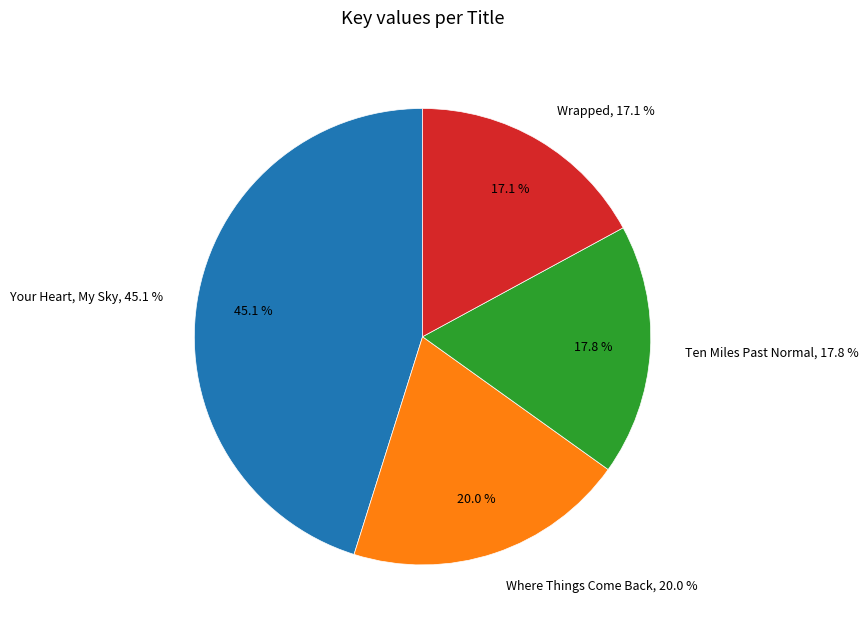

What is the change in value from Your Heart, My Sky to Ten Miles Past Normal?

-101277265